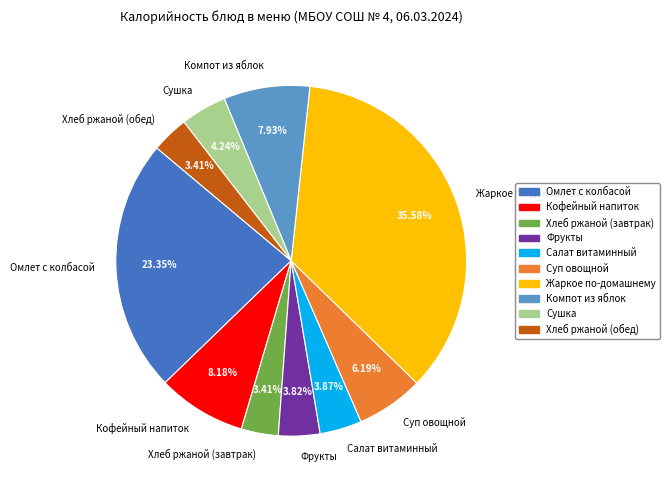

To the nearest percent, what percentage of the pie is Хлеб ржаной (обед)?

3%